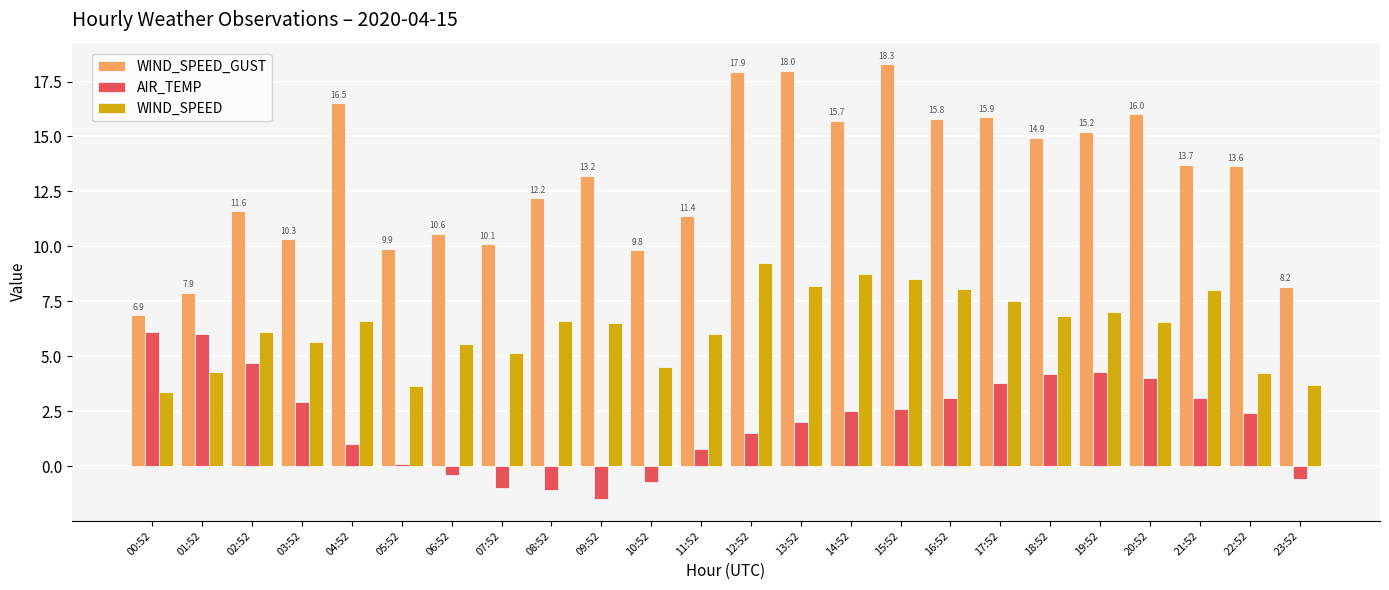

What is the approximate value of AIR_TEMP at 16:52?

3.1